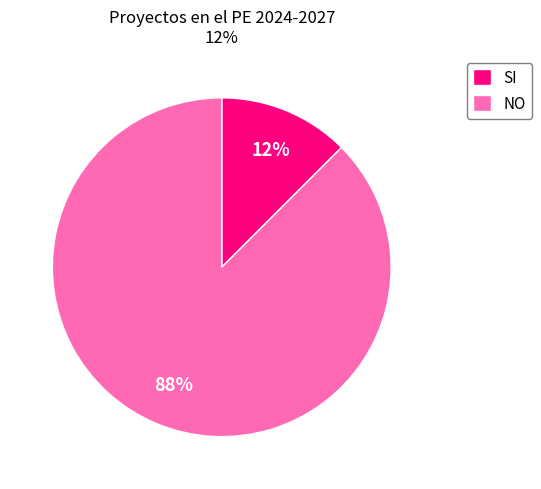

To the nearest percent, what is the average slice percentage?

50%